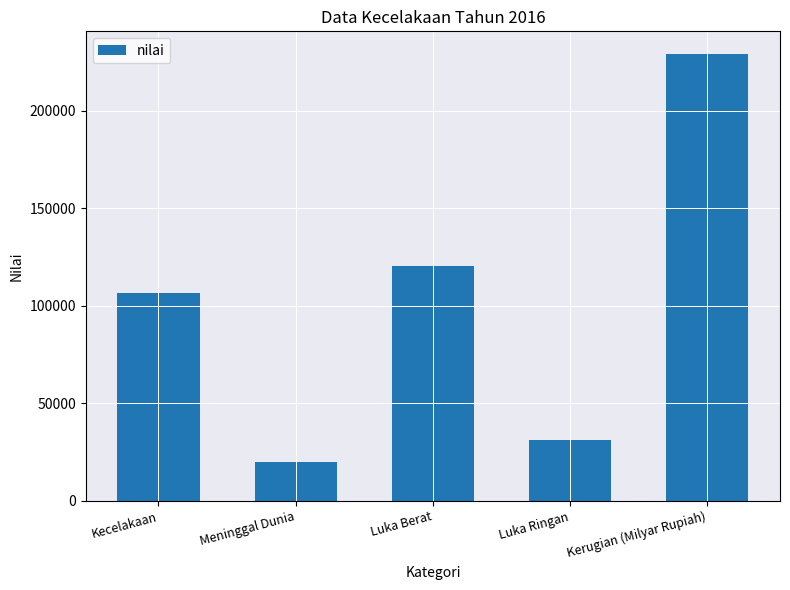

What is the maximum value shown in the chart?

229137